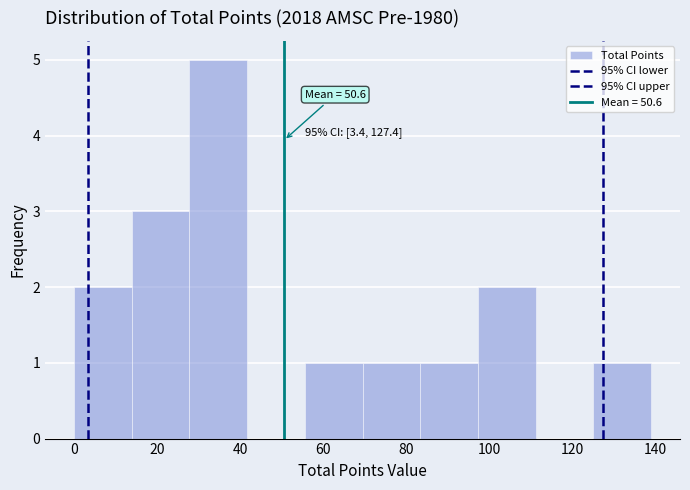

Which range on the x-axis has the tallest bar?

28 to 42